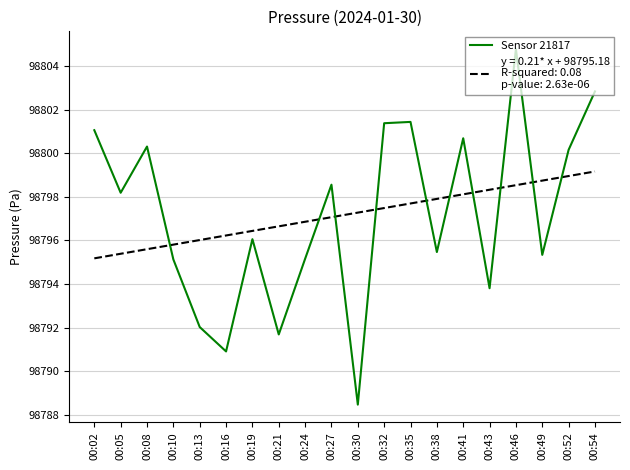

What is the spread (max minus min) of values at 00:30?

8.8